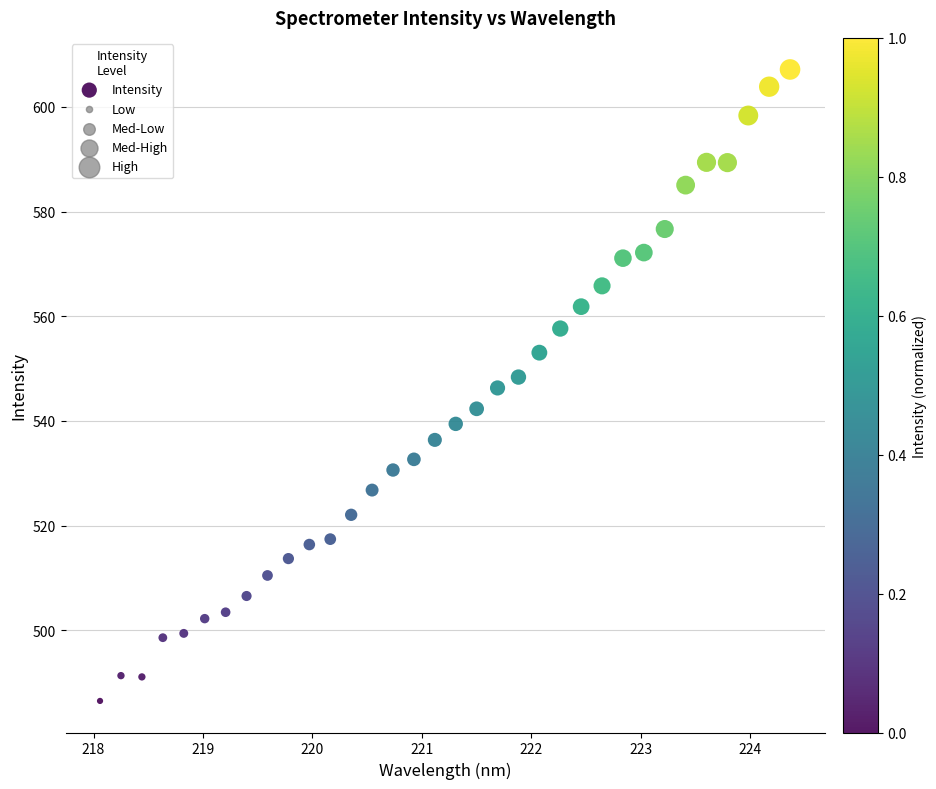

What is the range of X values (max minus min)?

6.3